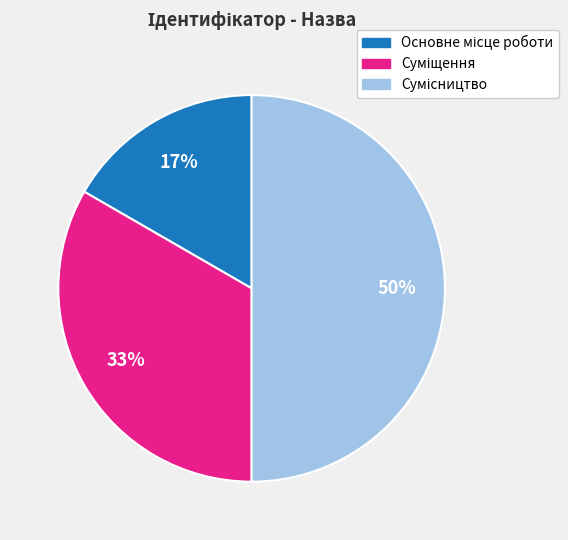

To the nearest percent, what is the average slice percentage?

33%